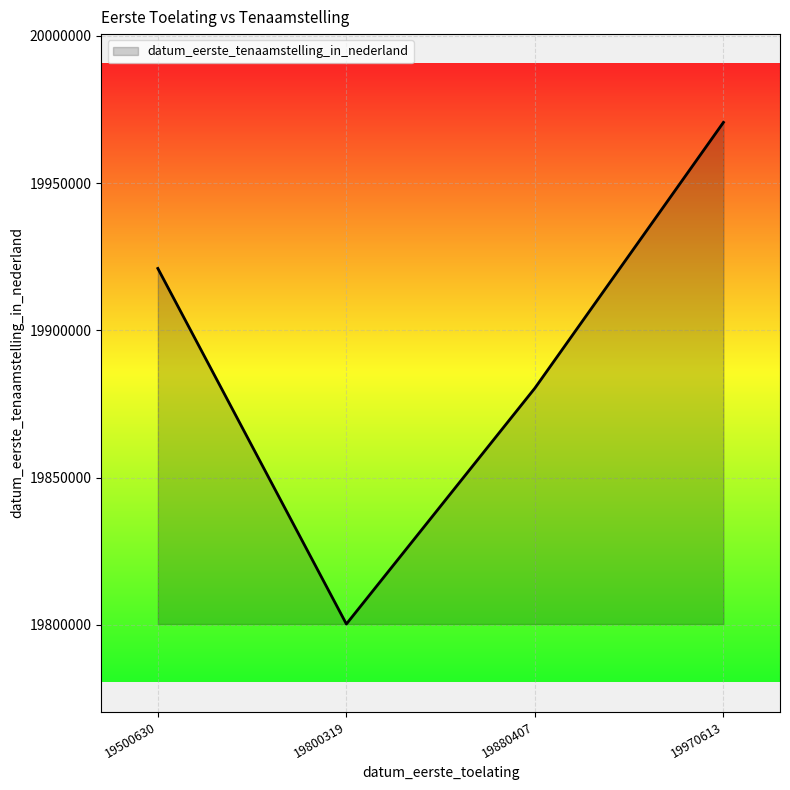

Reading left to right, what are all the values shown in this chart?

19500630=19921028	19800319=19800319	19880407=19880407	19970613=19970613